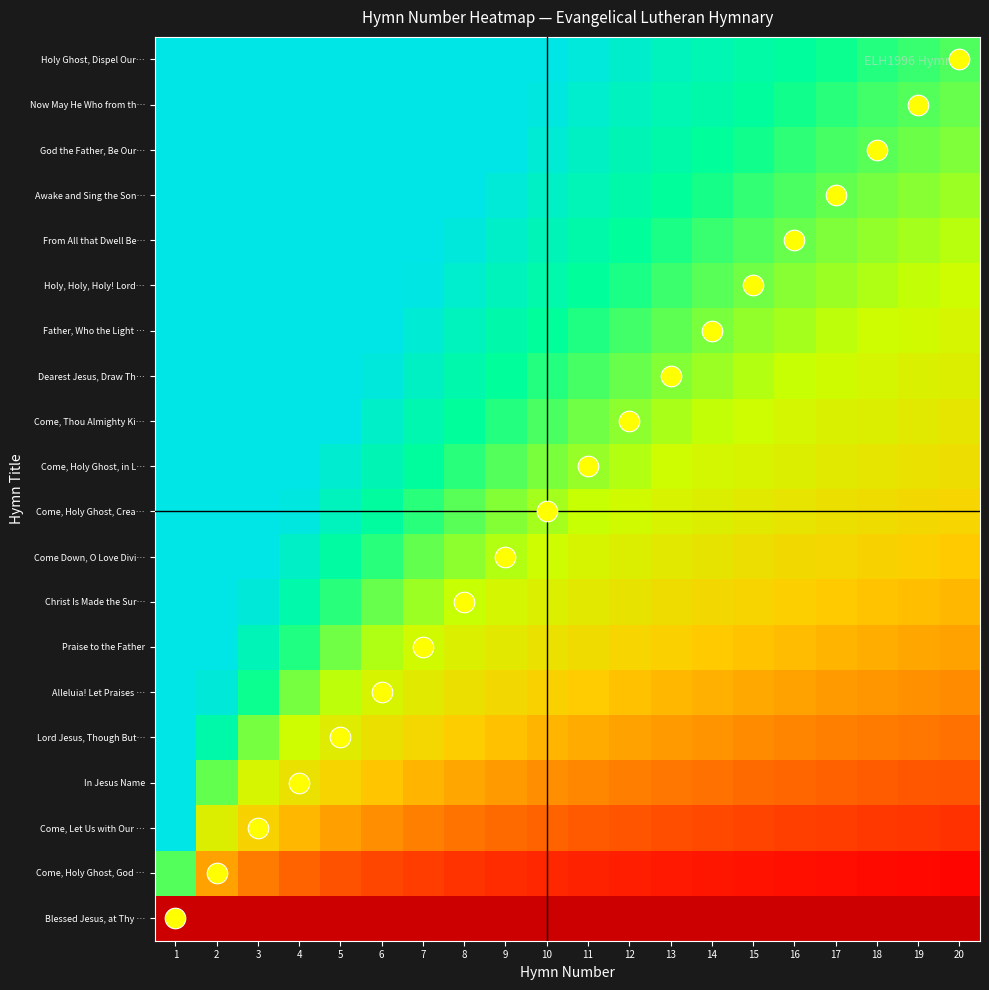

What is the spread (max minus min) of values at 6?

1.0